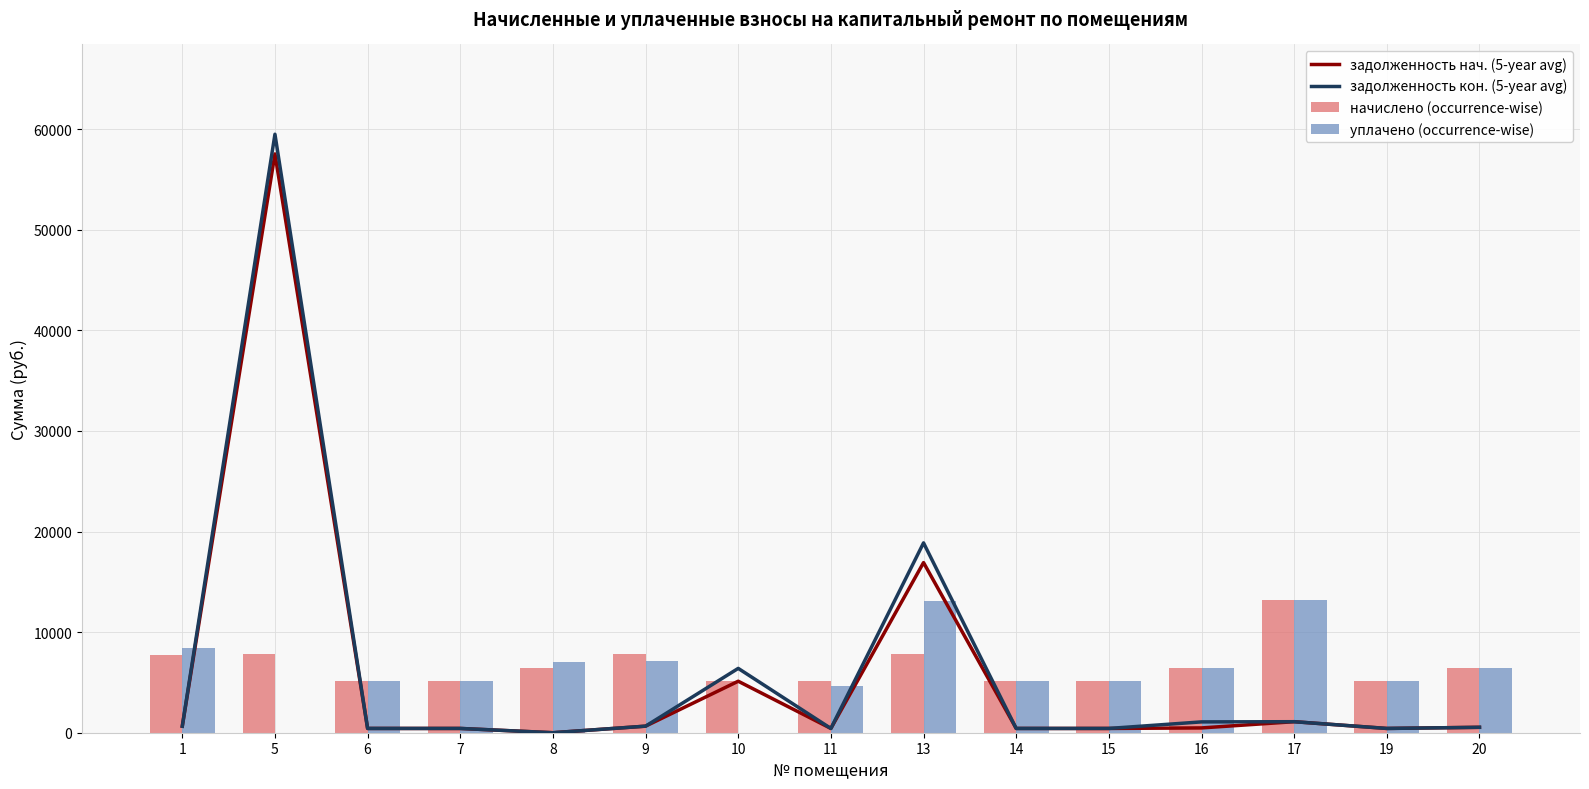

What is the value of the задолженность нач. (5-year avg) bar at the 3rd from the left?

425.4